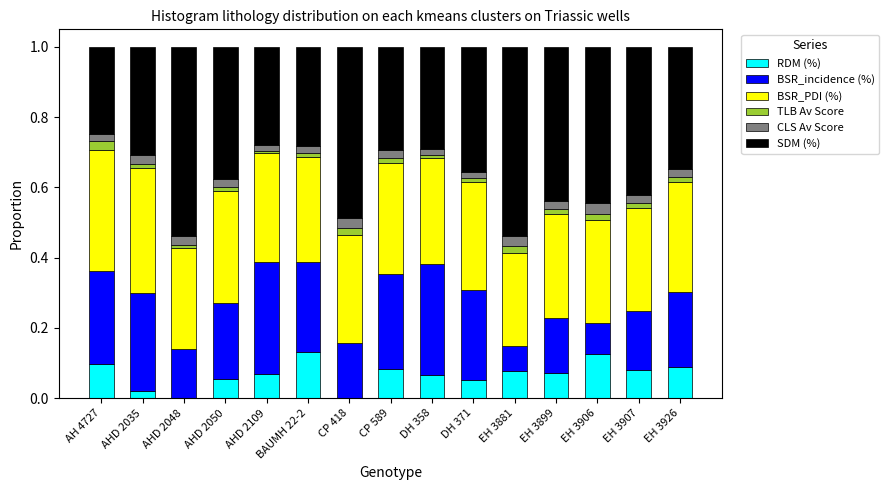

True or false: RDM (%) has a value of 0.0 at AHD 2048.

True